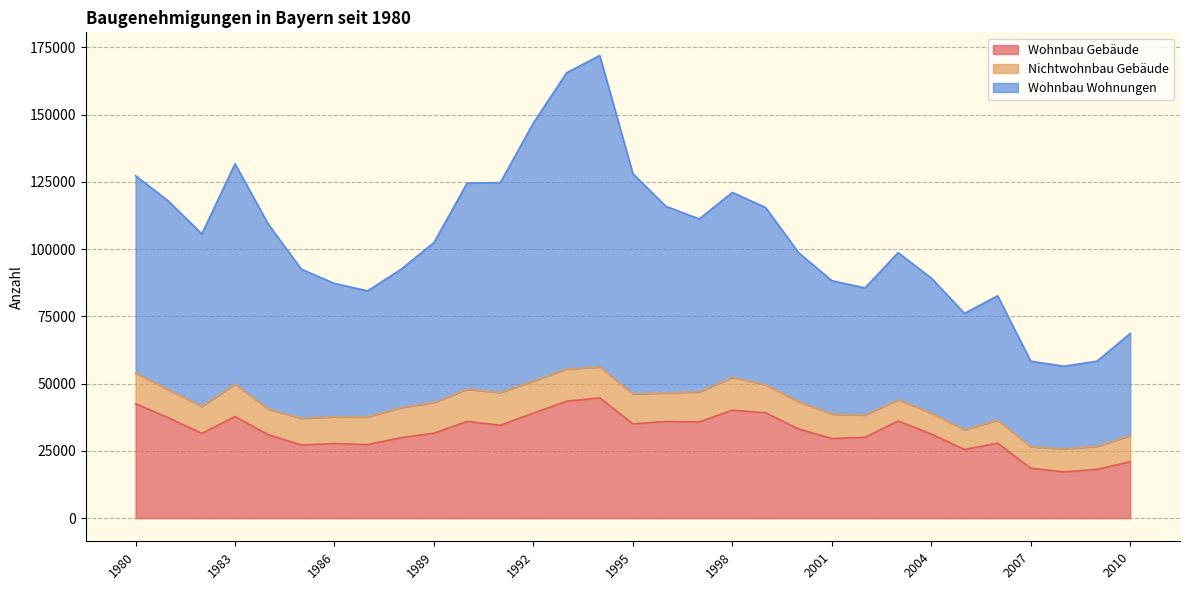

The value of Wohnbau Gebäude at 2001 is 29609. True or false?

True